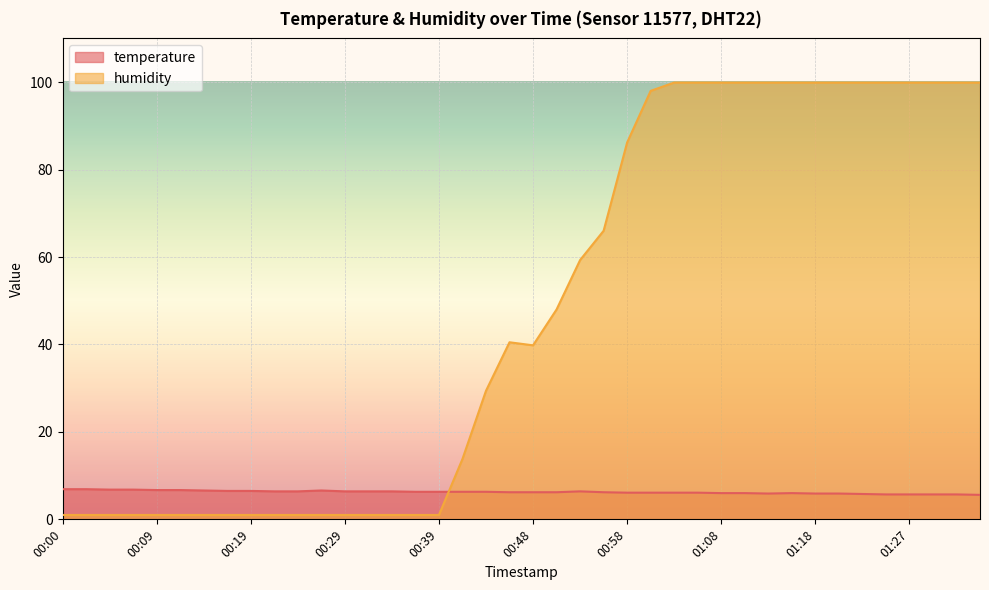

After their last crossing, which series has the higher values: humidity or temperature?

humidity